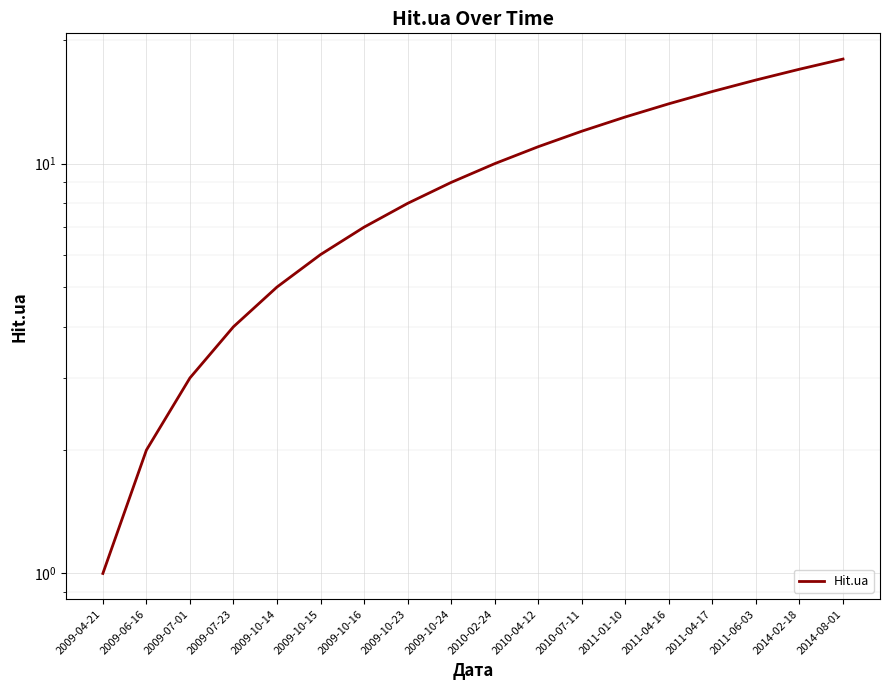

How many data points are less than 10?

9